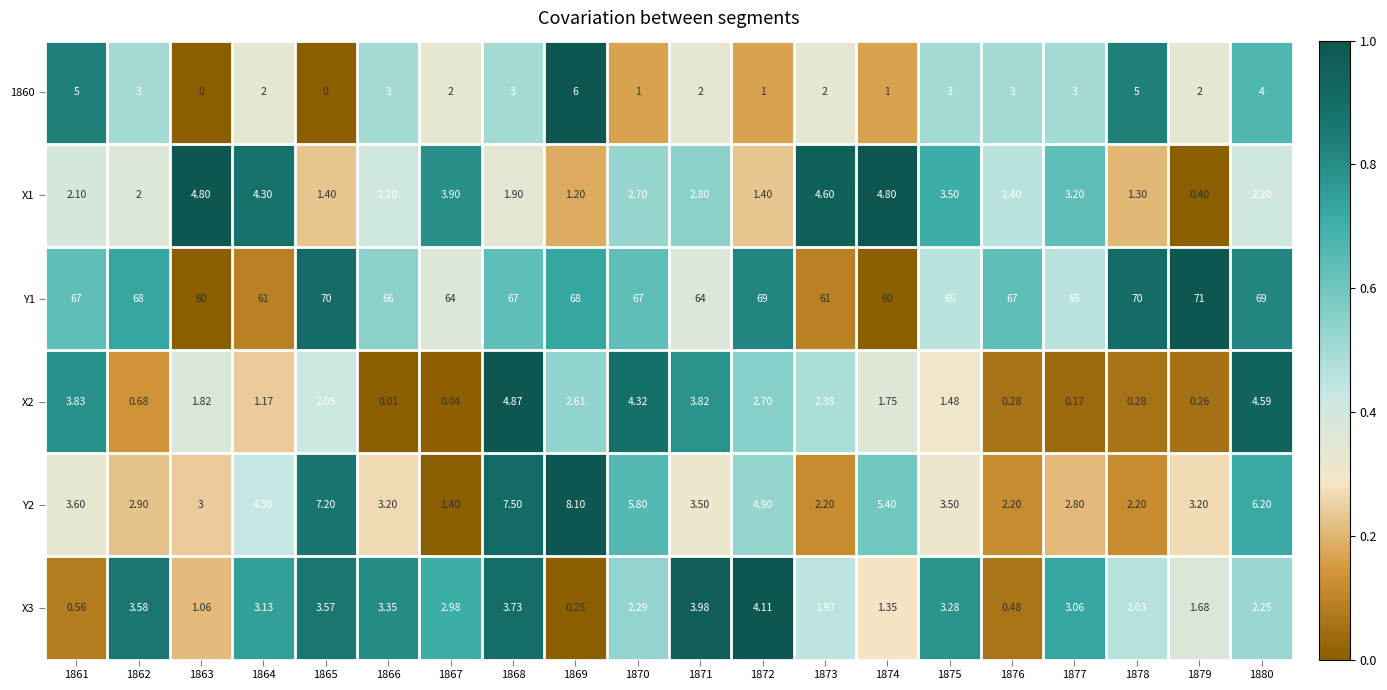

Is the value of X2 at 1870 greater than the value of X3 at 1862?

Yes